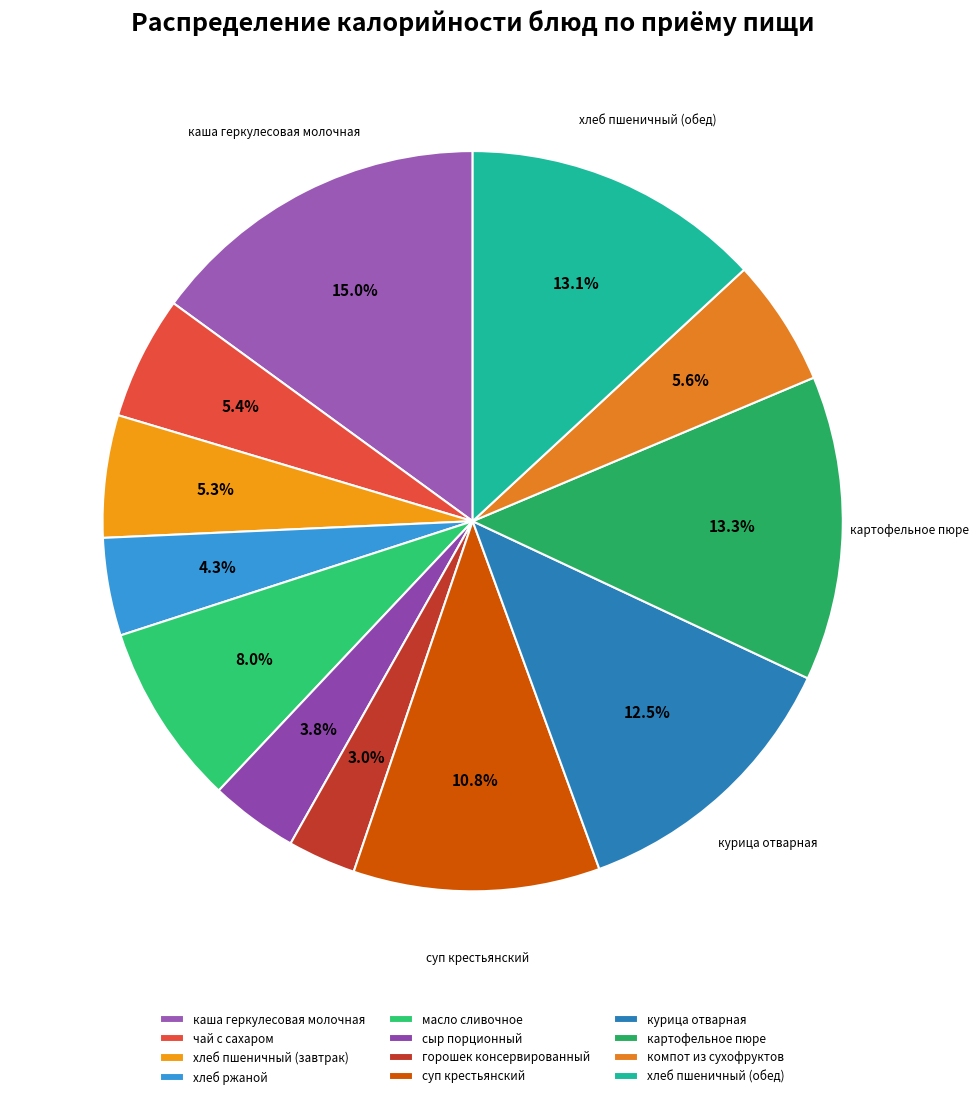

The масло сливочное slice represents 8% of the pie. True or false?

True